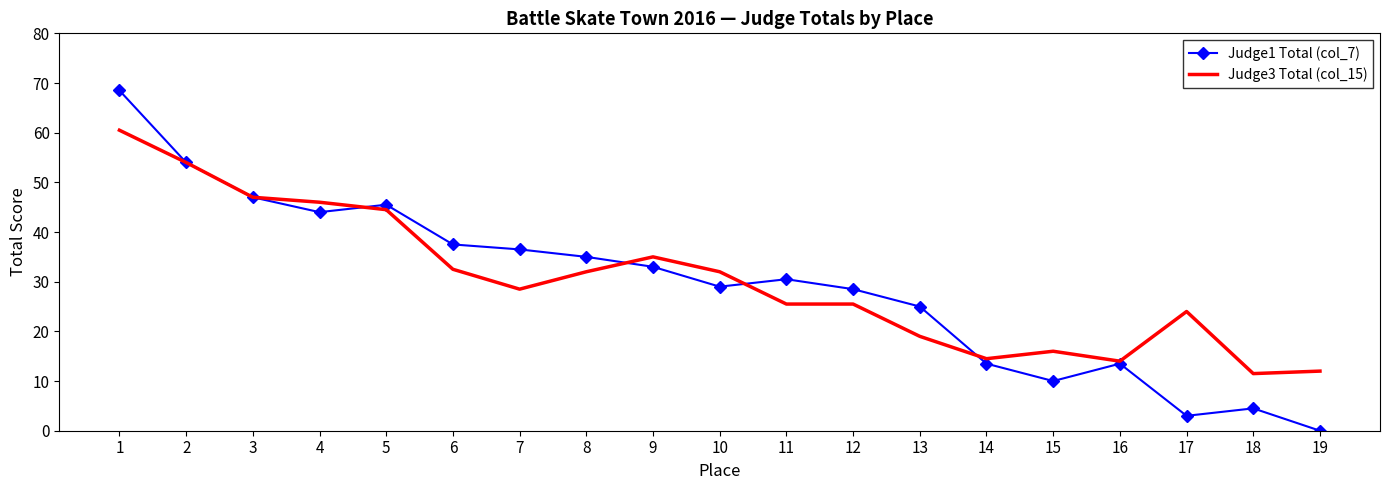

What is the sum of the Judge1 Total (col_7) values at 8 and 2?

89.0